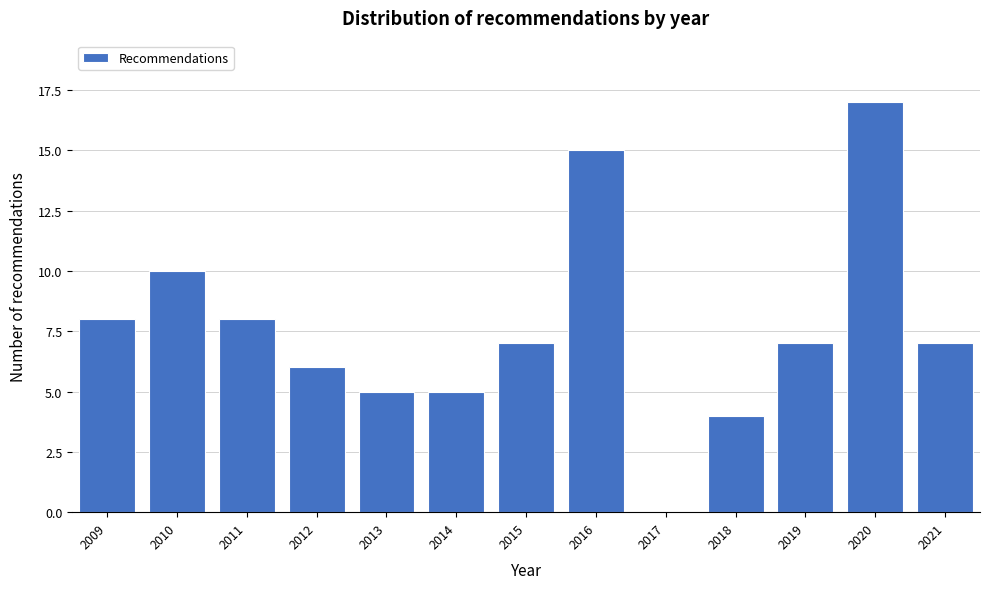

Reading left to right, transcribe all the data shown in this chart.

2009=8	2010=10	2011=8	2012=6	2013=5	2014=5	2015=7	2016=15	2017=0	2018=4	2019=7	2020=17	2021=7